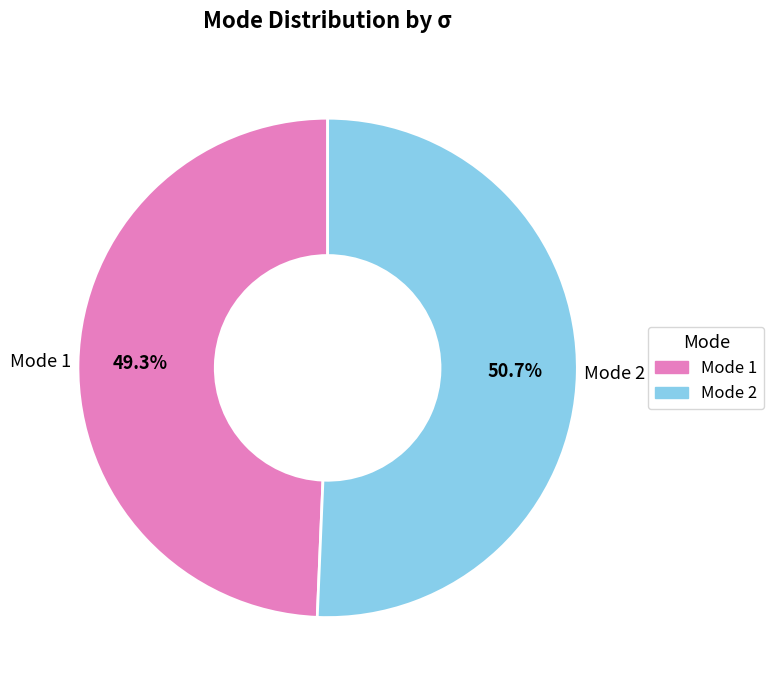

To the nearest percent, what is the combined percentage of Mode 2 and Mode 1?

100%